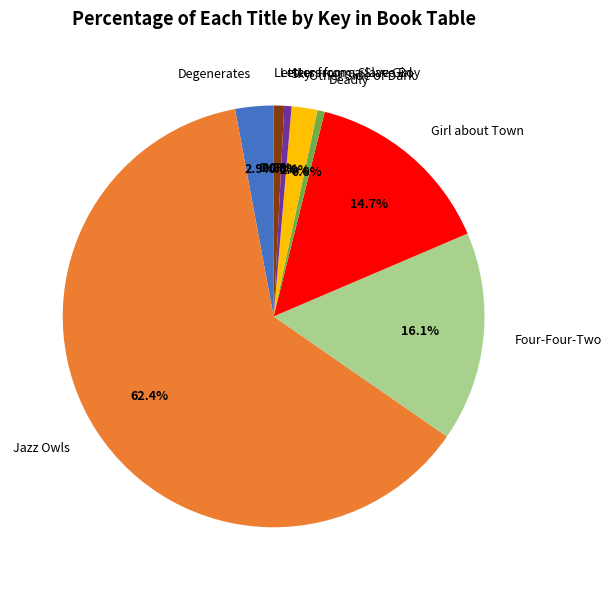

Between Girl about Town and Letters from a Slave Boy, which is larger?

Girl about Town